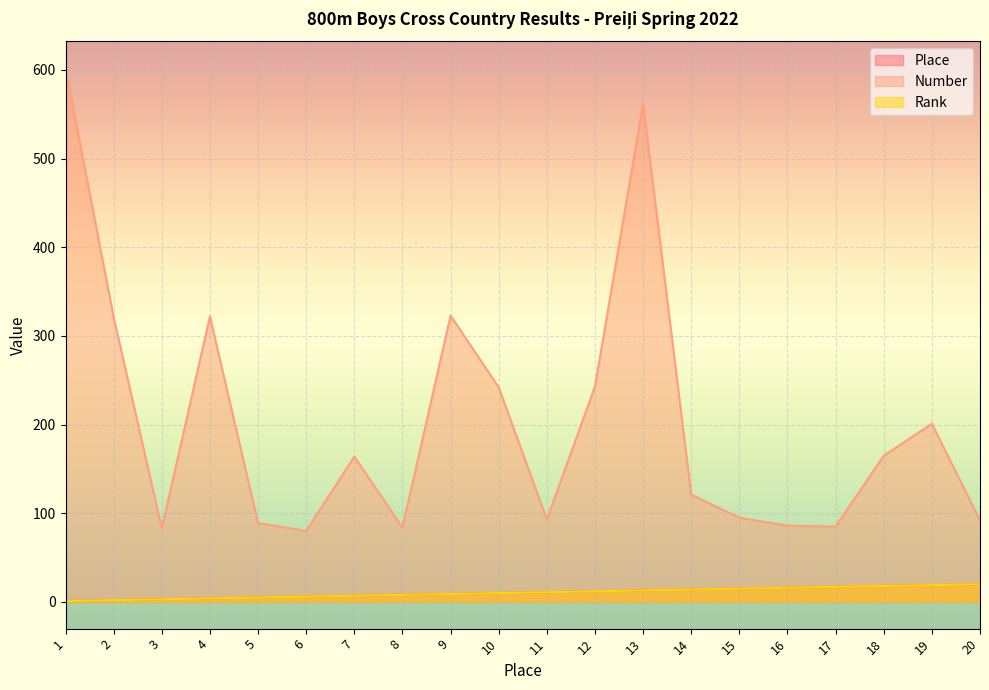

Which series has the largest range (max minus min)?

Number